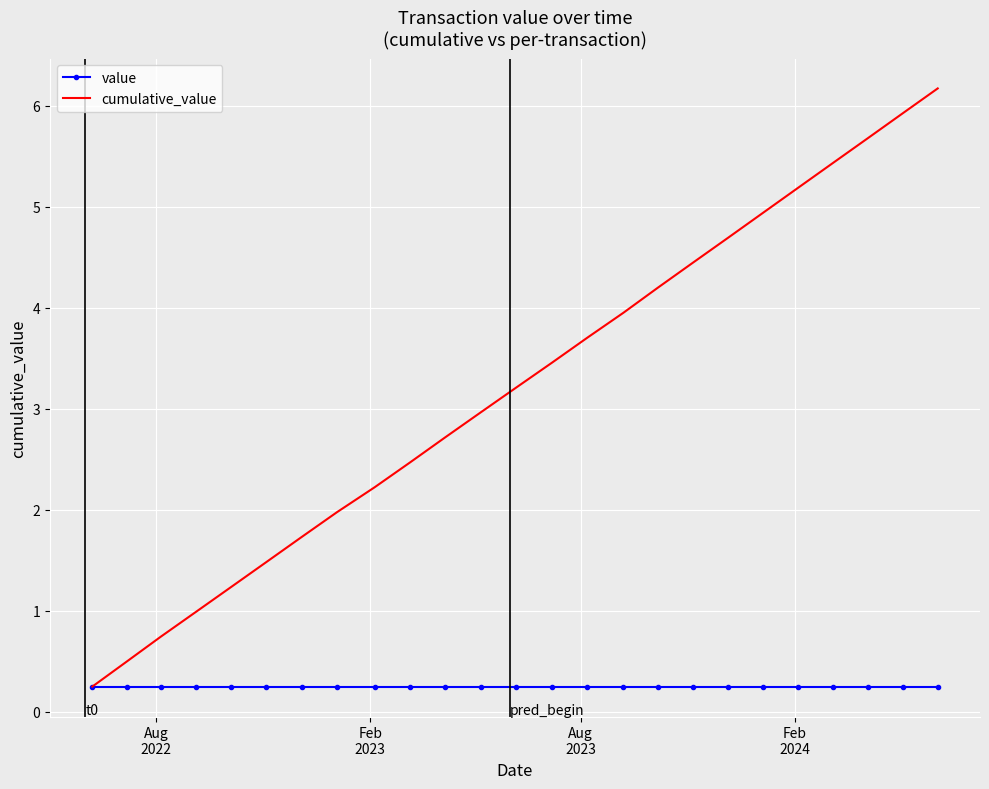

Which series has the largest total across all categories?

cumulative_value